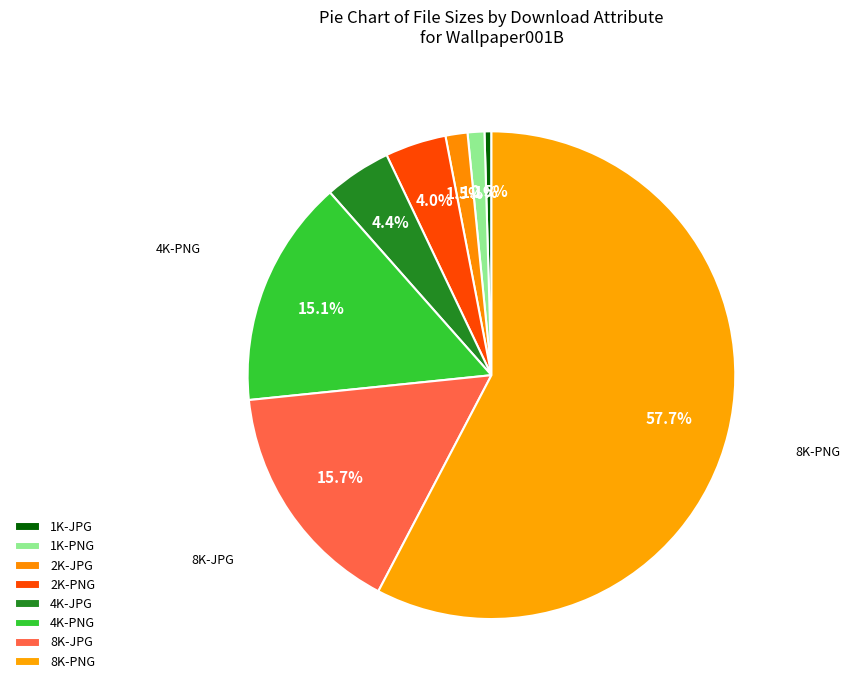

Is the sum of 1K-PNG and 2K-JPG greater than half?

No